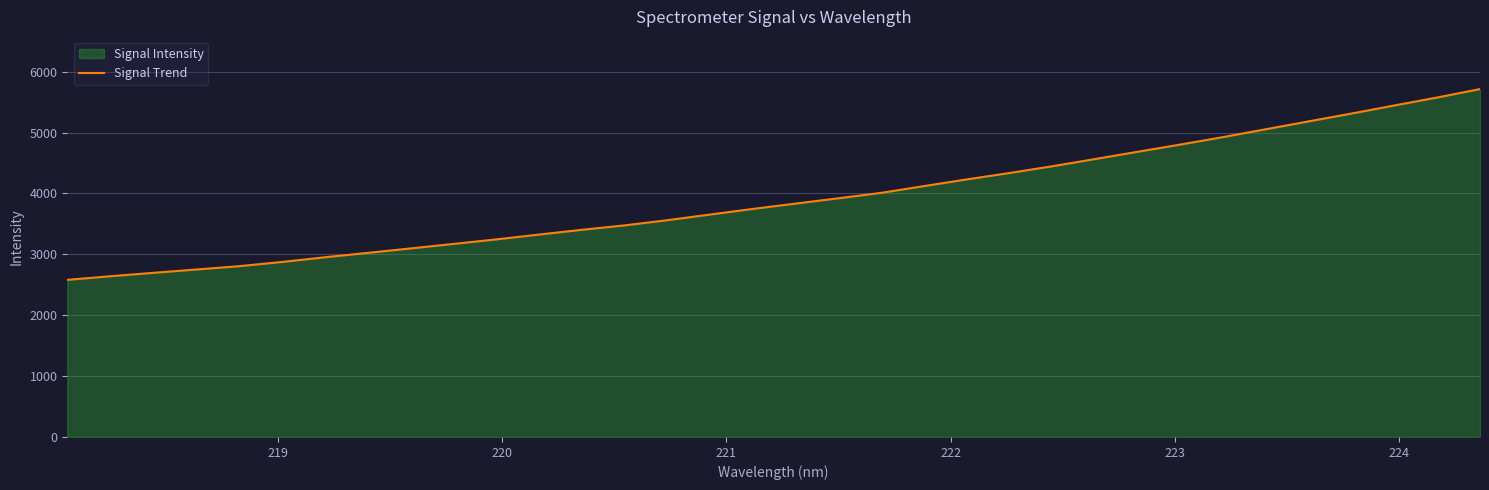

What is the minimum value shown in the chart?

2581.0